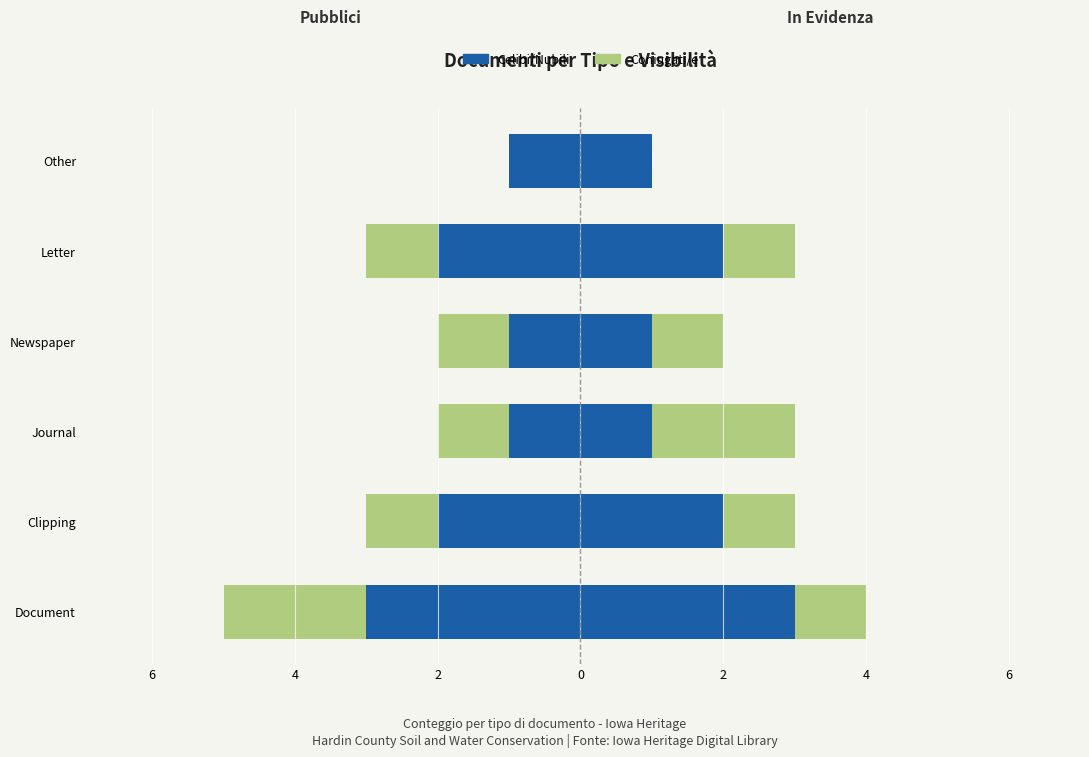

Which series changed the most between Document and Clipping?

Celibi/Nubili